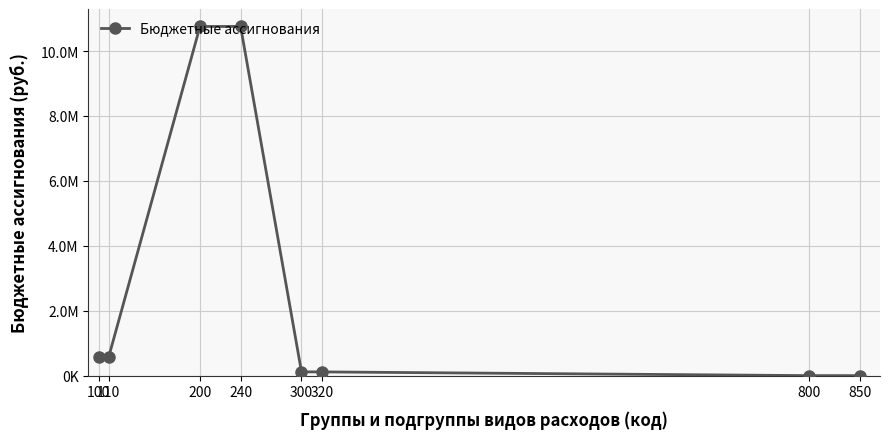

How many distinct data groups are displayed?

1